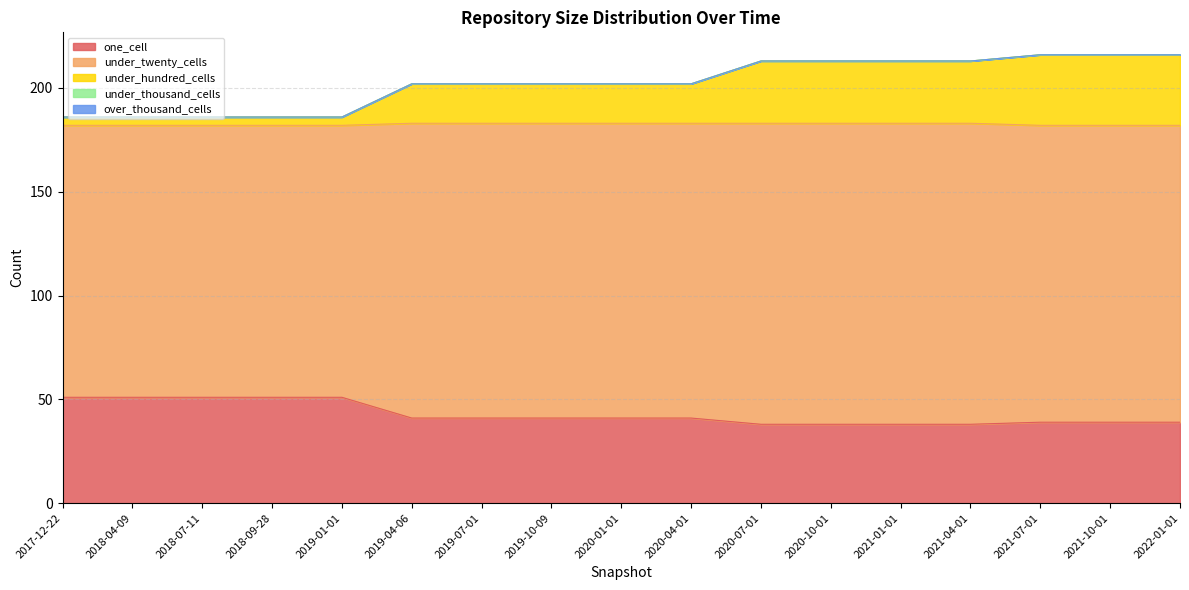

True or false: one_cell has a value of 55 at 2020-04-01.

False